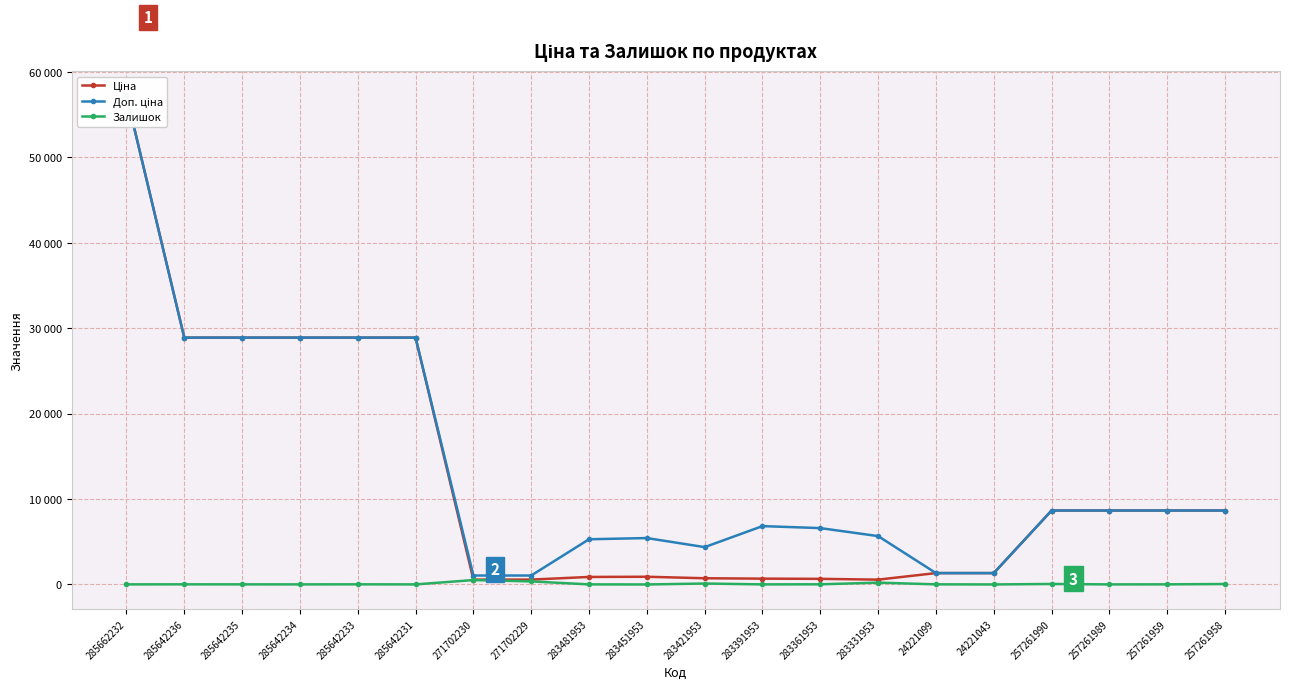

The Ціна series shows 566.2 at 283331953. True or false?

True